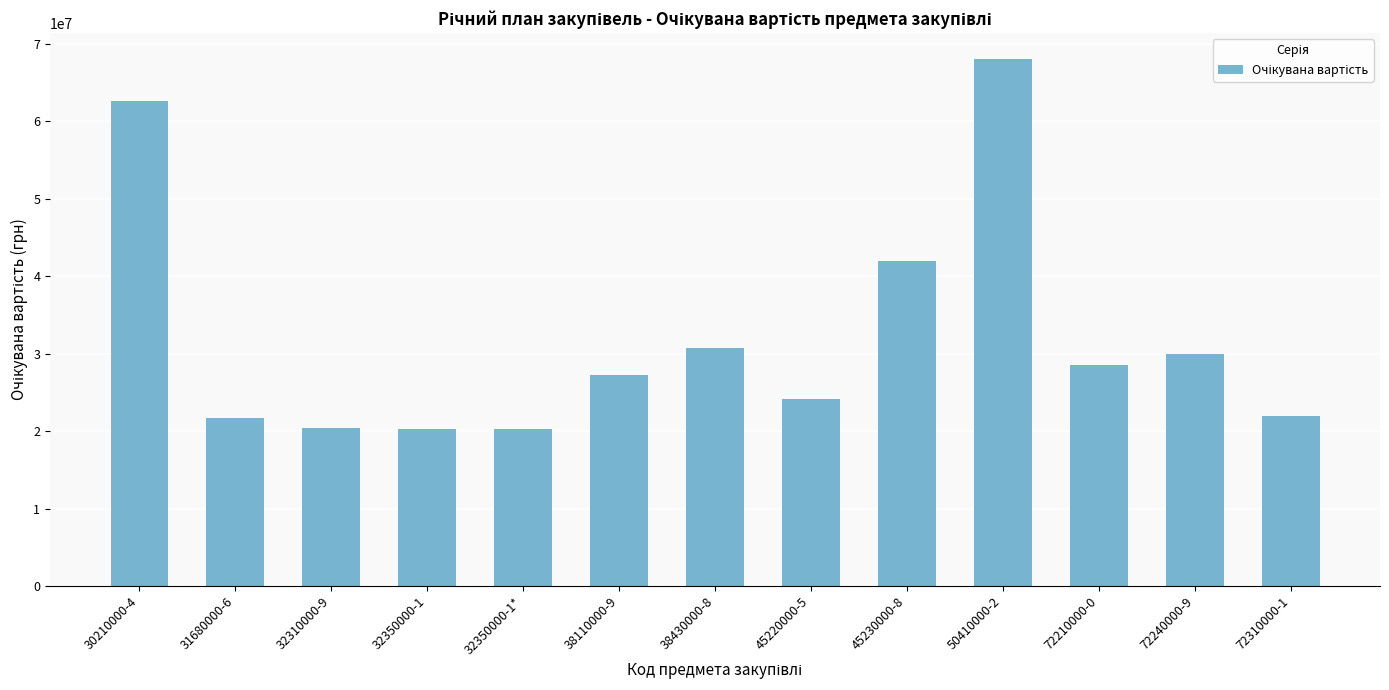

What is the average value?

32146777